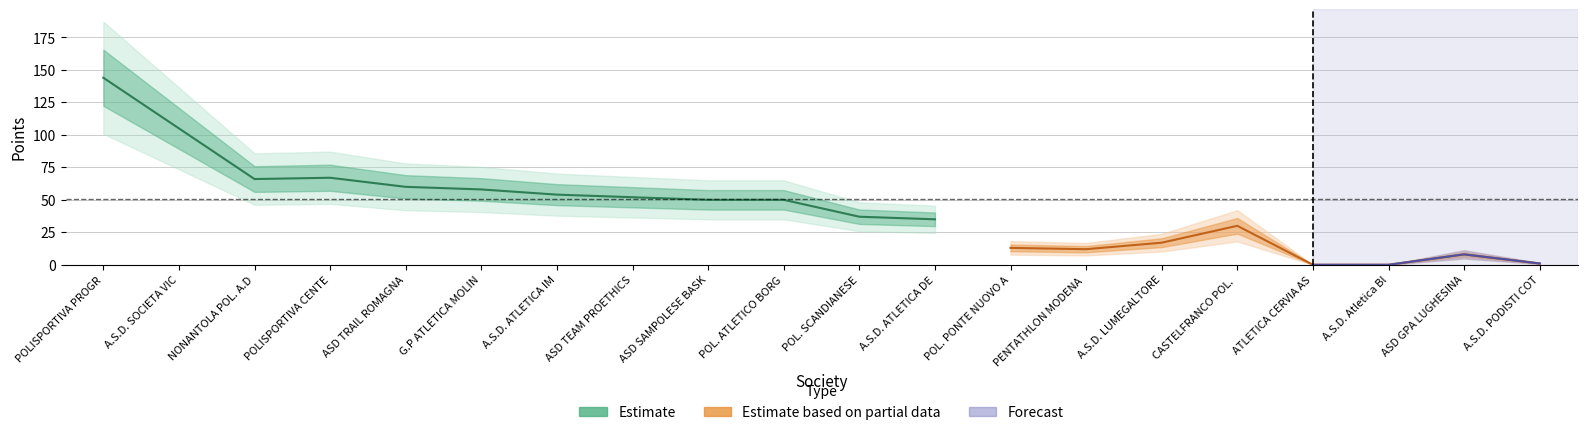

At which category does the chart reach its minimum across all series?

ATLETICA CERVIA ASD